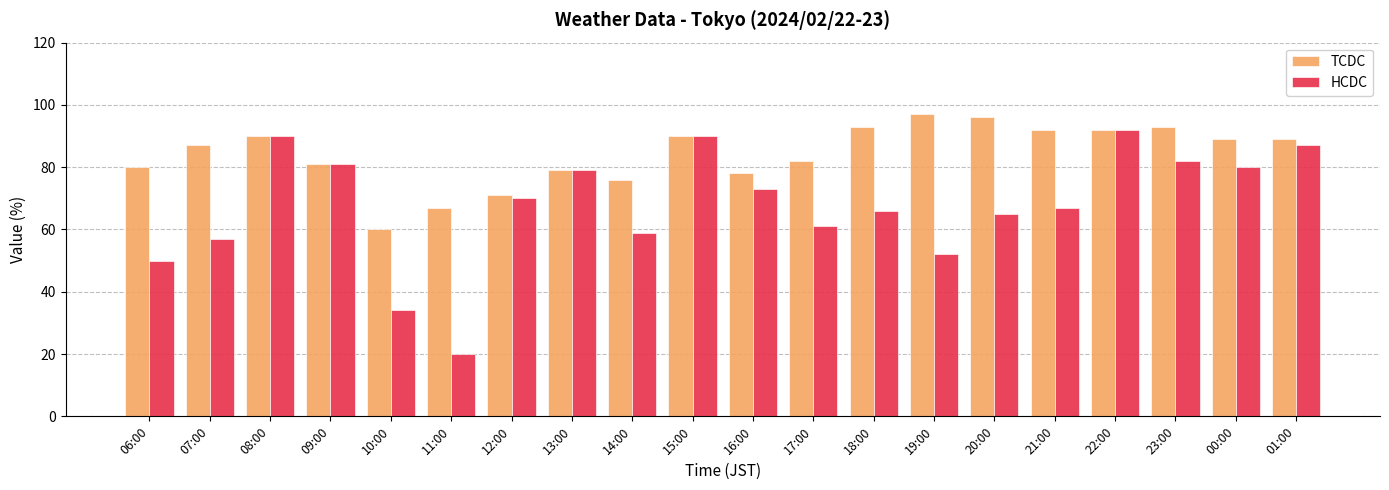

What is the spread (max minus min) of values at 00:00?

9